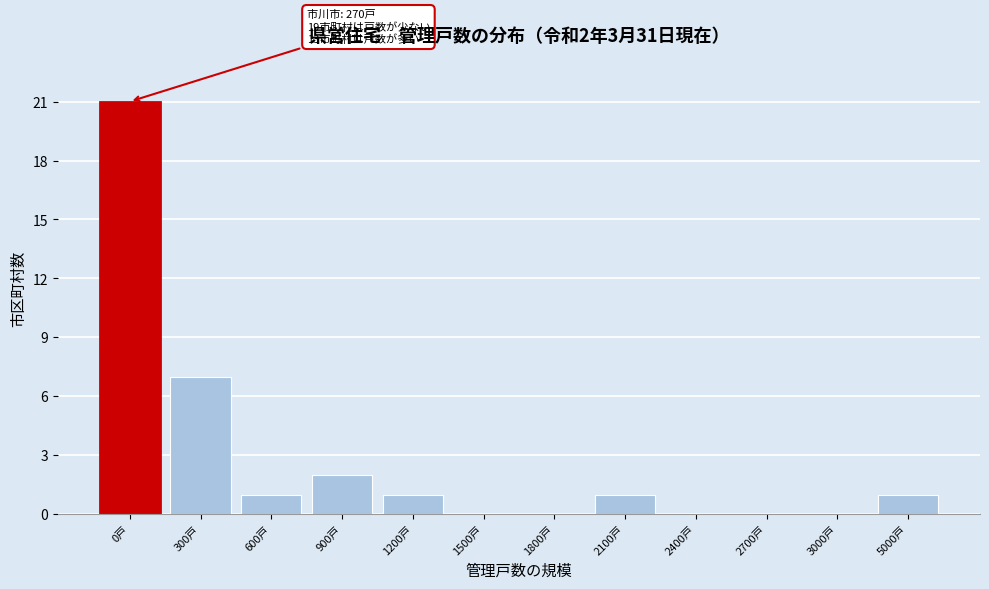

Reading left to right, list all the values displayed in this chart.

0戸=21	300戸=7	600戸=1	900戸=2	1200戸=1	1500戸=0	1800戸=0	2100戸=1	2400戸=0	2700戸=0	3000戸=0	5000戸=1